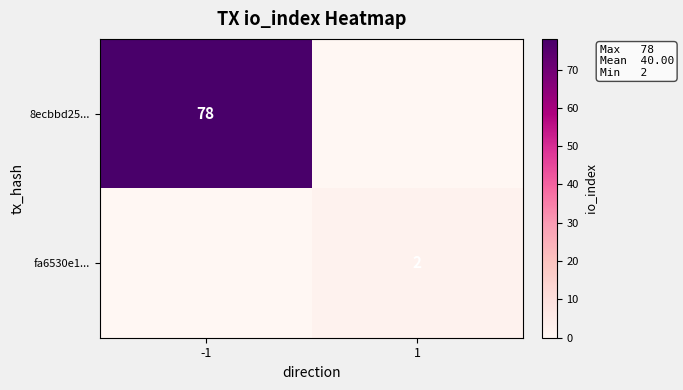

The fa6530e1... series shows 2 at 1. True or false?

True